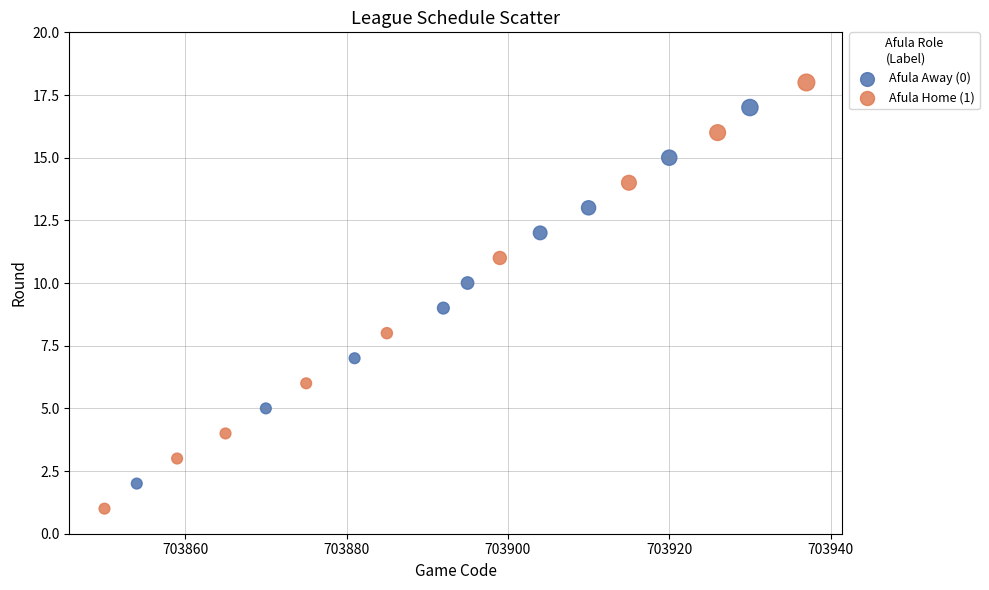

Which series reaches the maximum Y coordinate?

Afula Home (1)